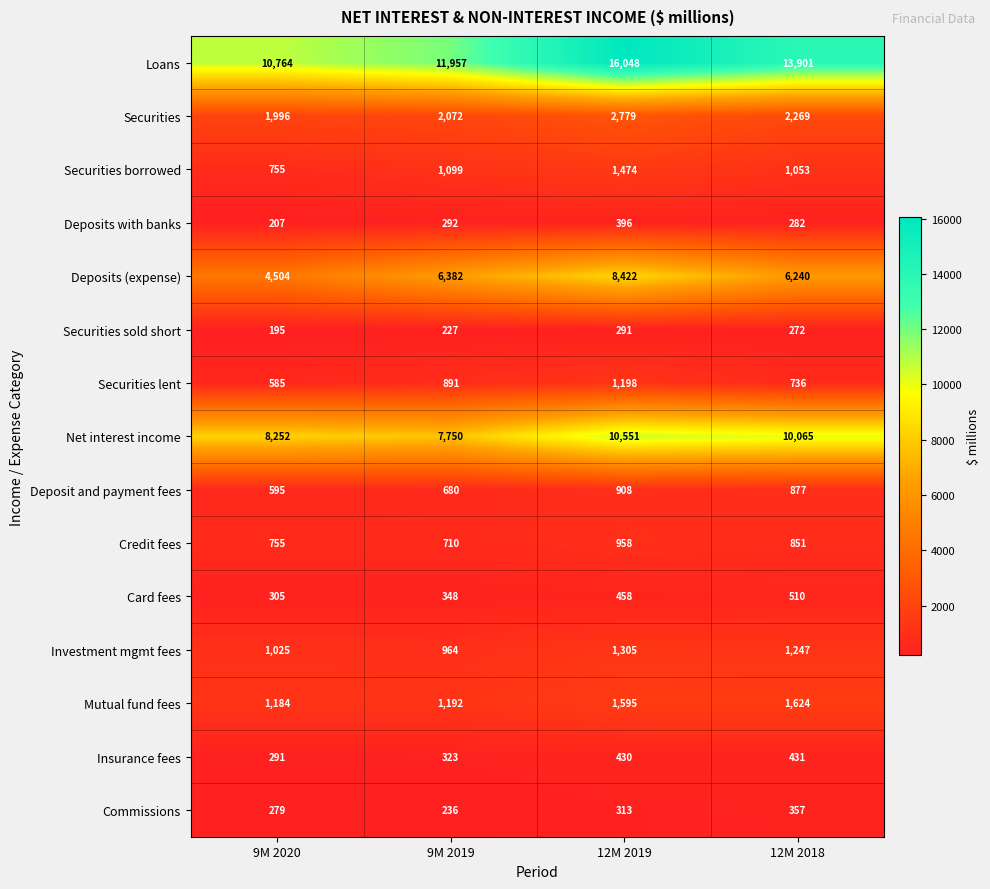

Rank the categories by Securities sold short value from highest to lowest.

12M 2019, 12M 2018, 9M 2019, 9M 2020